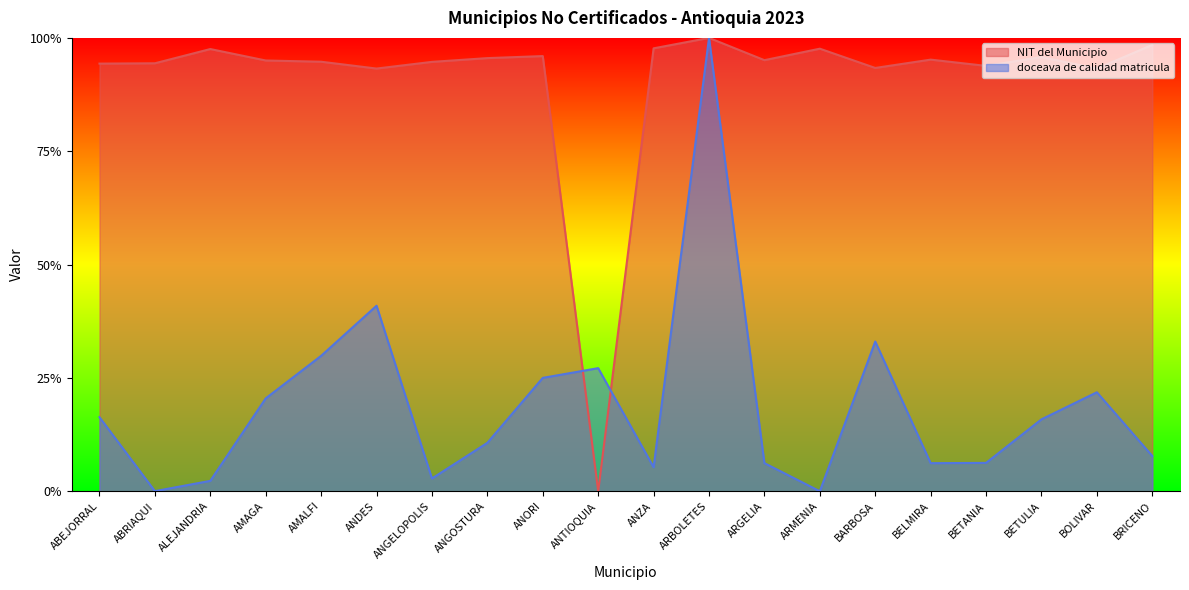

At which category is the sum across all series the highest?

ARBOLETES